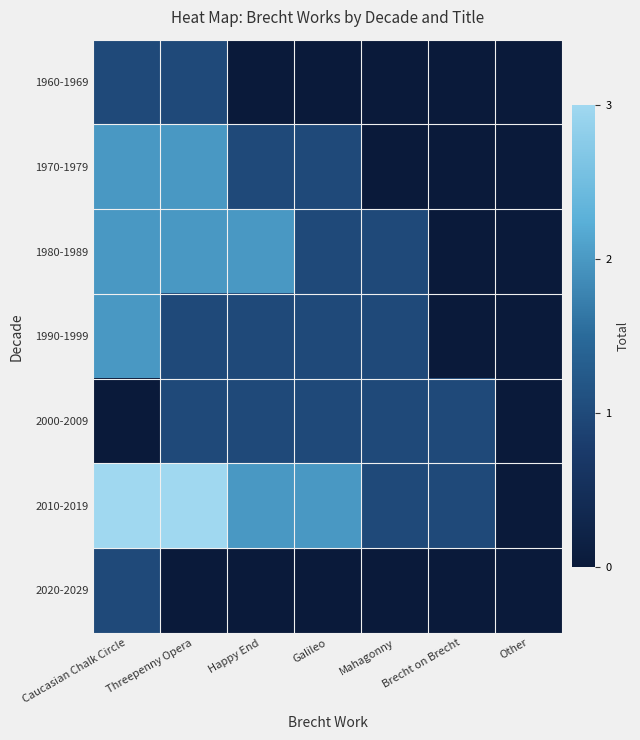

Reading right to left, extract all data points from this chart.

1960-1969: Other=0	Brecht on Brecht=0	Mahagonny=0	Galileo=0	Happy End=0	Threepenny Opera=1	Caucasian Chalk Circle=1
1970-1979: Other=0	Brecht on Brecht=0	Mahagonny=0	Galileo=1	Happy End=1	Threepenny Opera=2	Caucasian Chalk Circle=2
1980-1989: Other=0	Brecht on Brecht=0	Mahagonny=1	Galileo=1	Happy End=2	Threepenny Opera=2	Caucasian Chalk Circle=2
1990-1999: Other=0	Brecht on Brecht=0	Mahagonny=1	Galileo=1	Happy End=1	Threepenny Opera=1	Caucasian Chalk Circle=2
2000-2009: Other=0	Brecht on Brecht=1	Mahagonny=1	Galileo=1	Happy End=1	Threepenny Opera=1	Caucasian Chalk Circle=0
2010-2019: Other=0	Brecht on Brecht=1	Mahagonny=1	Galileo=2	Happy End=2	Threepenny Opera=3	Caucasian Chalk Circle=3
2020-2029: Other=0	Brecht on Brecht=0	Mahagonny=0	Galileo=0	Happy End=0	Threepenny Opera=0	Caucasian Chalk Circle=1